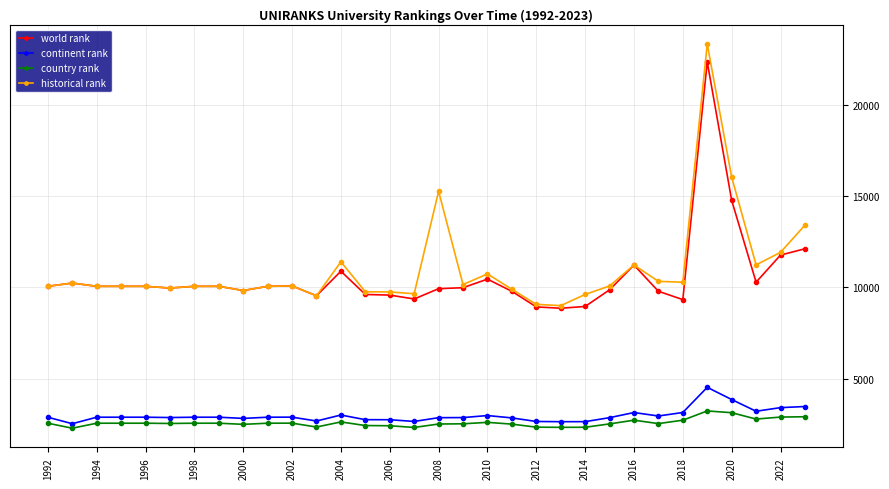

Which series has the largest range (max minus min)?

historical rank